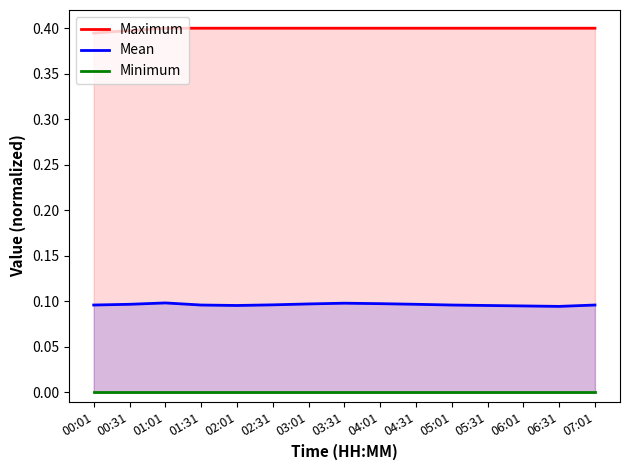

What is the total value across all series at 00:31?

0.5